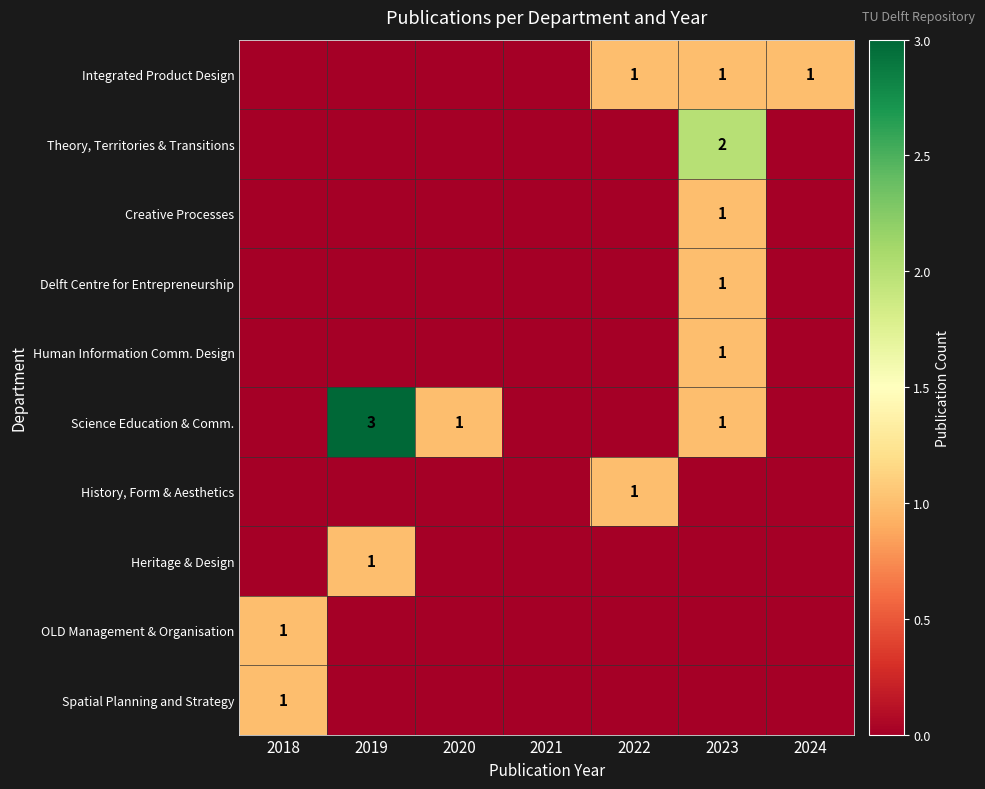

Is it true that Science Education & Comm. equals 4 at 2019?

False